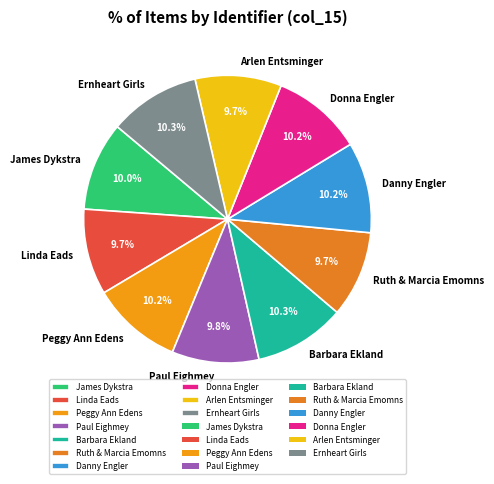

Approximately how many times larger is the value at Arlen Entsminger compared to Barbara Ekland?

0.9